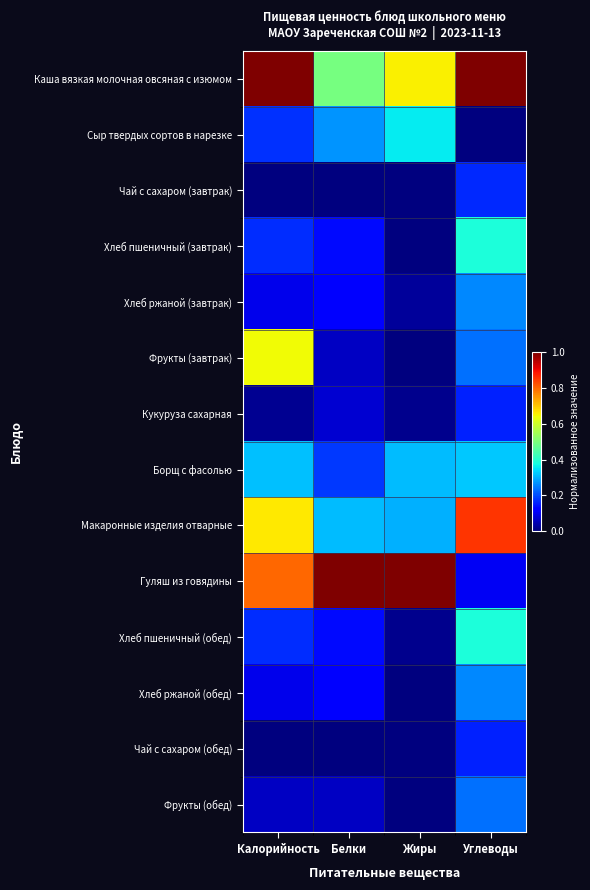

Reading left to right, extract all data points from this chart.

Каша вязкая молочная овсяная с изюмом: Калорийность=1.0	Белки=0.5	Жиры=0.7	Углеводы=1.0
Сыр твердых сортов в нарезке: Калорийность=0.2	Белки=0.3	Жиры=0.4	Углеводы=0.0
Чай с сахаром (завтрак): Калорийность=0.0	Белки=0.0	Жиры=0.0	Углеводы=0.2
Хлеб пшеничный (завтрак): Калорийность=0.2	Белки=0.1	Жиры=0.0	Углеводы=0.4
Хлеб ржаной (завтрак): Калорийность=0.1	Белки=0.1	Жиры=0.0	Углеводы=0.3
Фрукты (завтрак): Калорийность=0.6	Белки=0.1	Жиры=0.0	Углеводы=0.2
Кукуруза сахарная: Калорийность=0.0	Белки=0.1	Жиры=0.0	Углеводы=0.2
Борщ с фасолью: Калорийность=0.3	Белки=0.2	Жиры=0.3	Углеводы=0.3
Макаронные изделия отварные: Калорийность=0.7	Белки=0.3	Жиры=0.3	Углеводы=0.9
Гуляш из говядины: Калорийность=0.8	Белки=1.0	Жиры=1.0	Углеводы=0.1
Хлеб пшеничный (обед): Калорийность=0.2	Белки=0.1	Жиры=0.0	Углеводы=0.4
Хлеб ржаной (обед): Калорийность=0.1	Белки=0.1	Жиры=0.0	Углеводы=0.3
Чай с сахаром (обед): Калорийность=0.0	Белки=0.0	Жиры=0.0	Углеводы=0.2
Фрукты (обед): Калорийность=0.1	Белки=0.1	Жиры=0.0	Углеводы=0.2